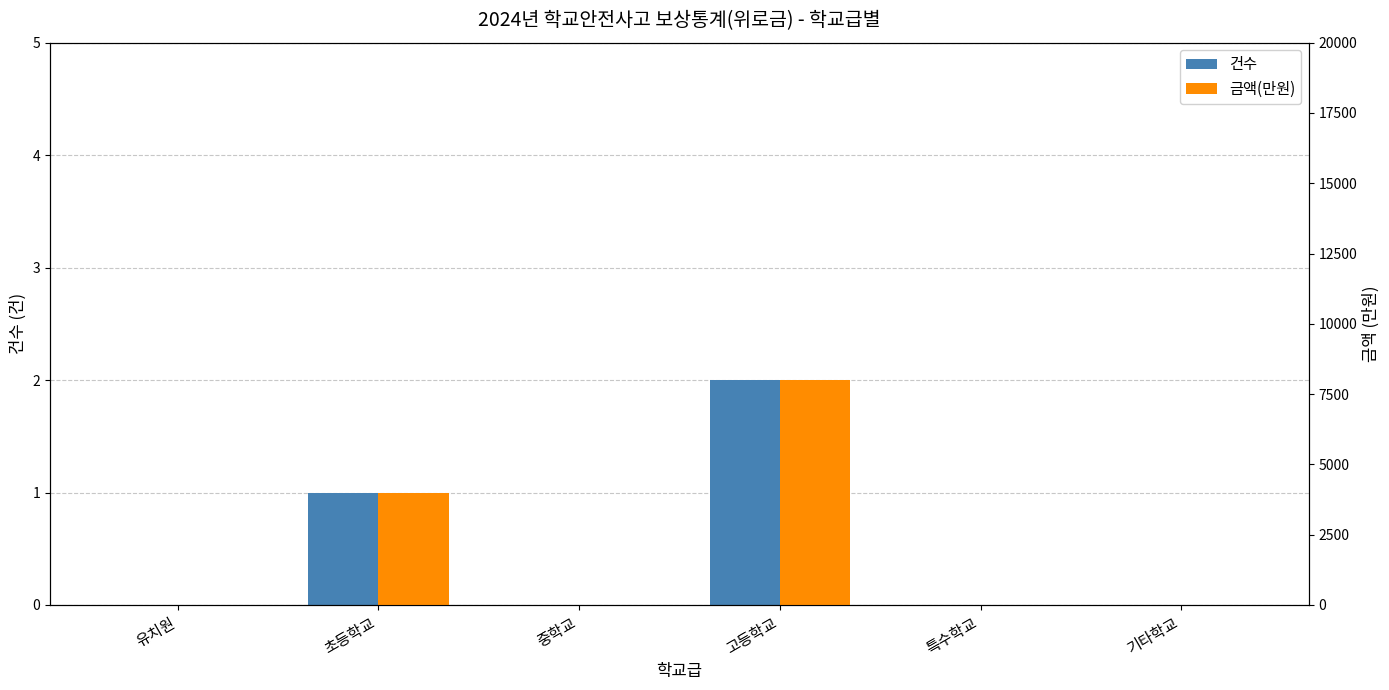

Rank the series by their average value, from highest to lowest.

금액(만원), 건수